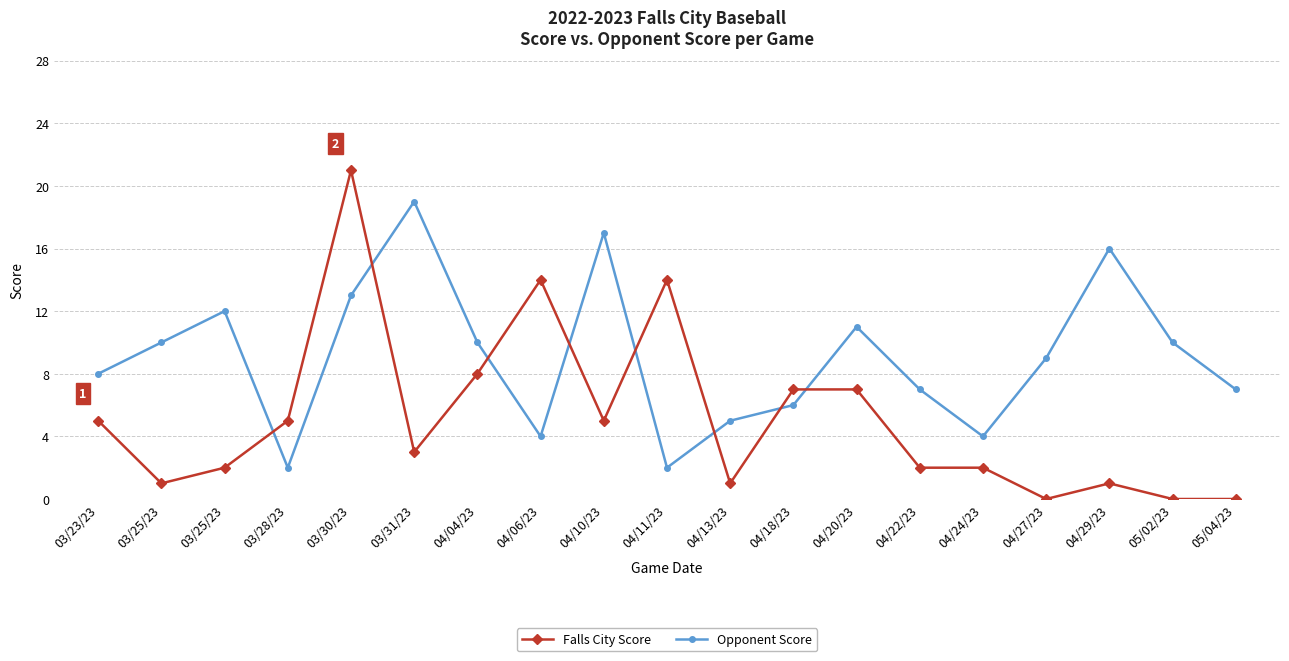

Which label corresponds to the smallest value in the chart?

04/27/23